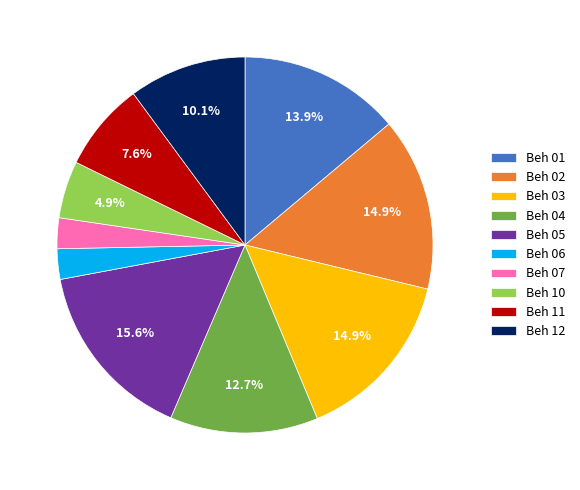

Which category has the biggest portion of the pie?

Beh 05